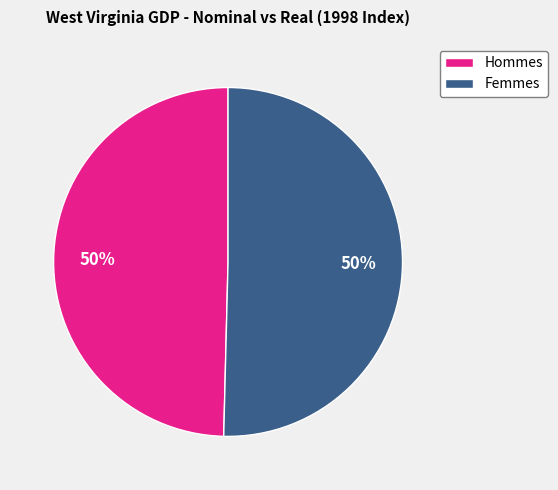

Combined, do Hommes and Femmes account for over 50%?

Yes